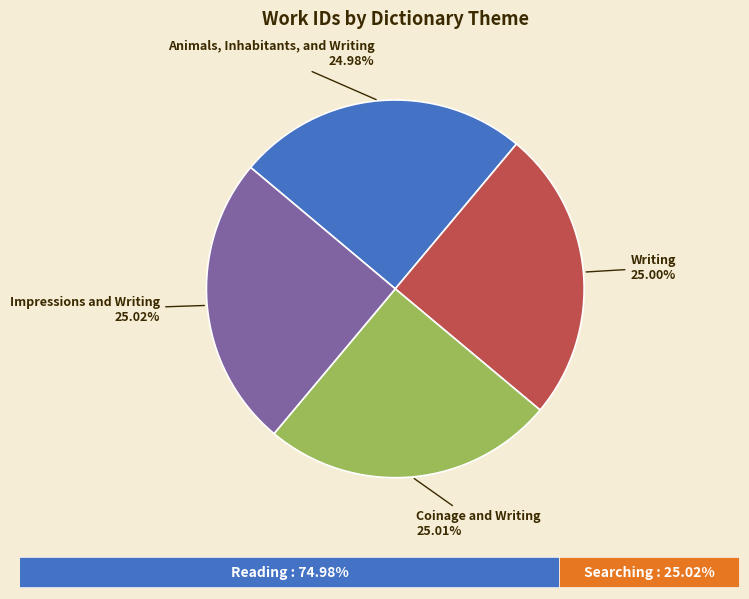

Is there any slice that represents more than half of the pie?

No